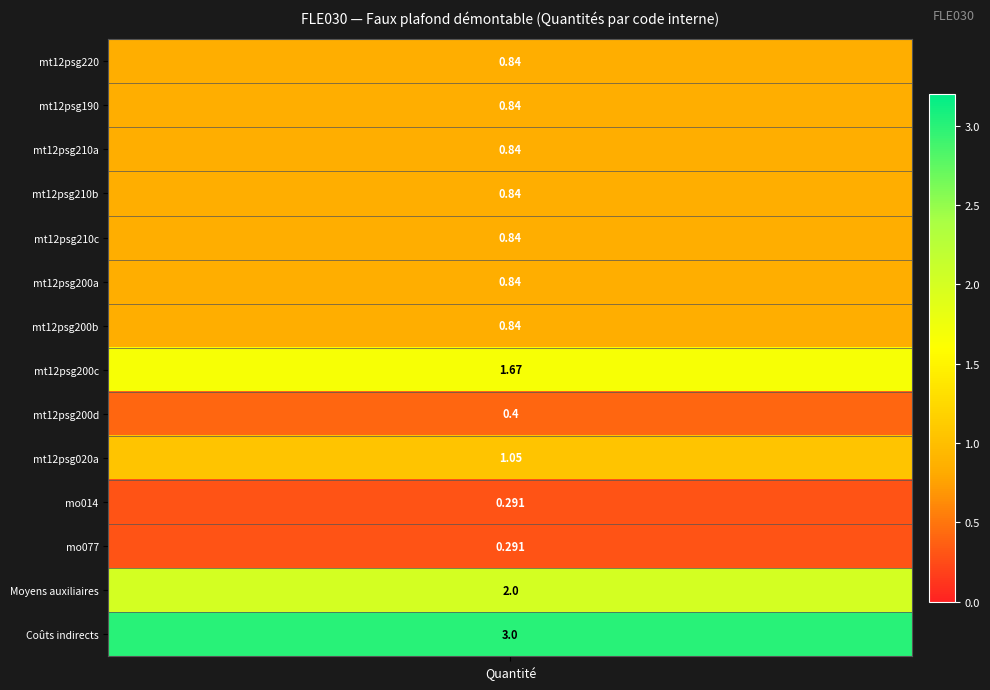

Reading left to right, list all the values displayed in this chart.

0.8	0.8	0.8	0.8	0.8	0.8	0.8	1.7	0.4	1.1	0.3	0.3	2.0	3.0